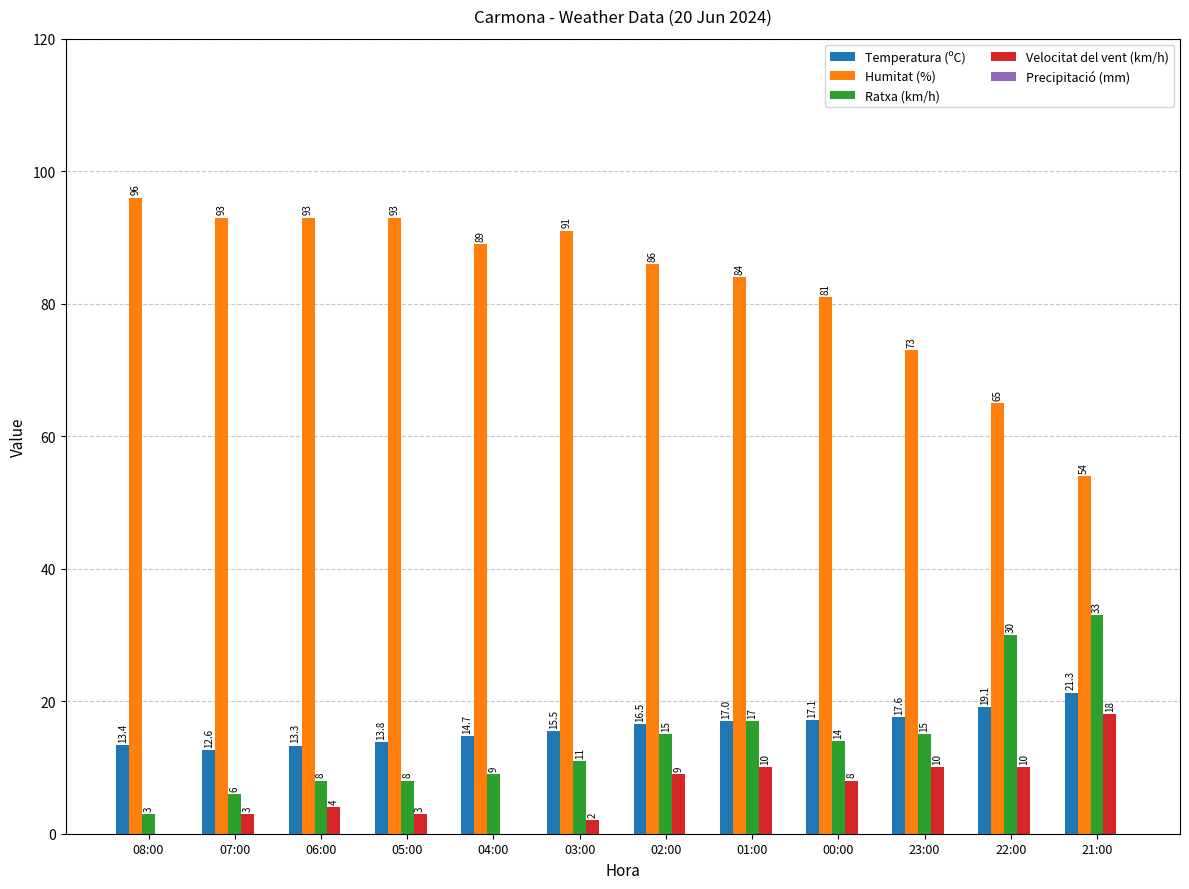

True or false: Velocitat del vent (km/h) has a value of 11.5 at 08:00.

False